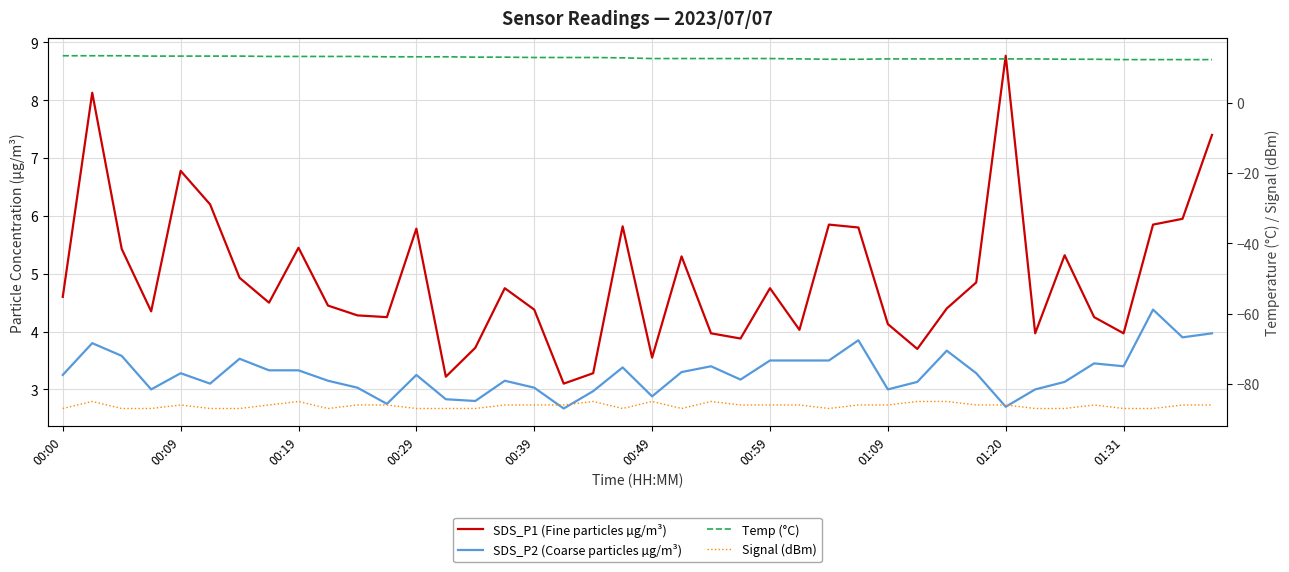

List the series in order of their peak value, lowest first.

Signal (dBm), SDS_P2 (Coarse particles µg/m³), SDS_P1 (Fine particles µg/m³), Temp (°C)